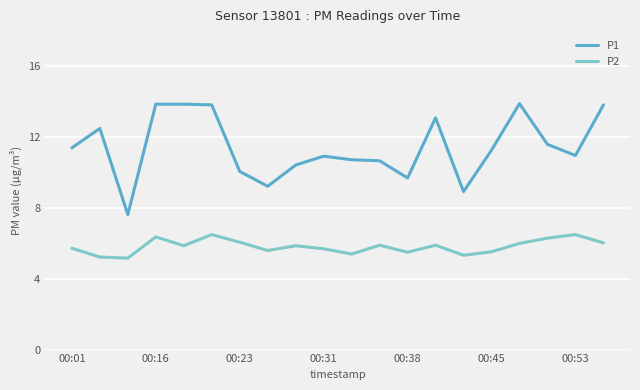

Which series has the largest total across all categories?

P1